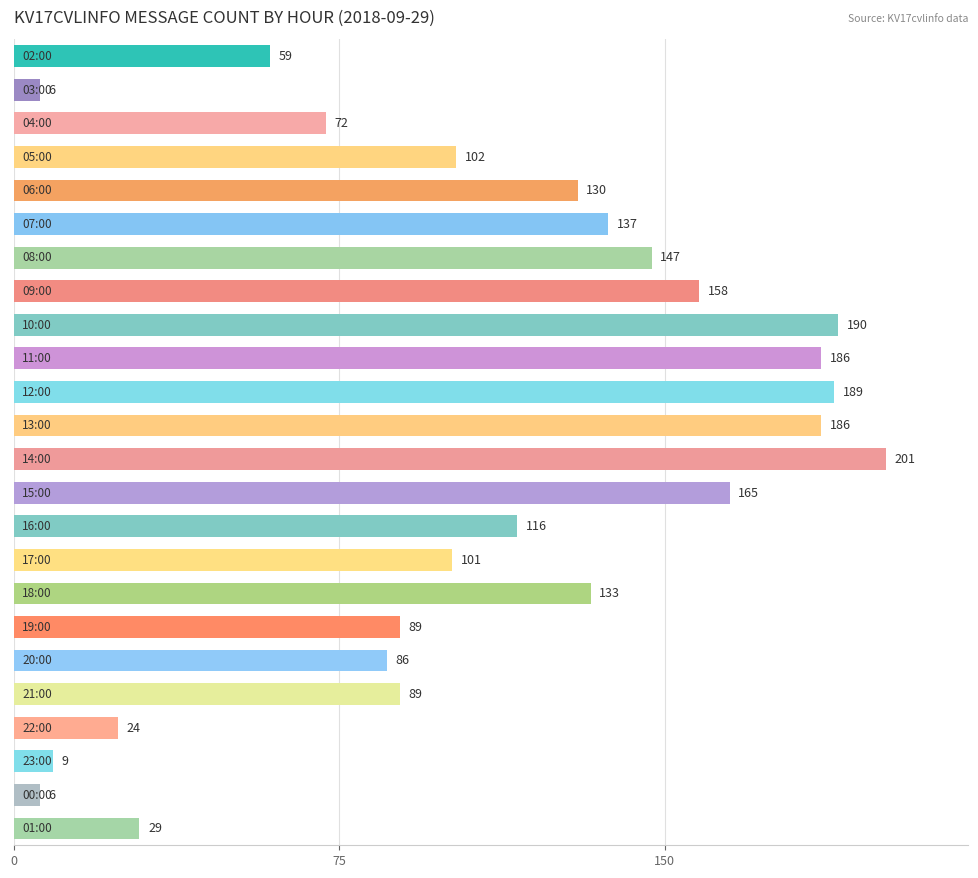

What is the difference between the second highest and second lowest values?

184